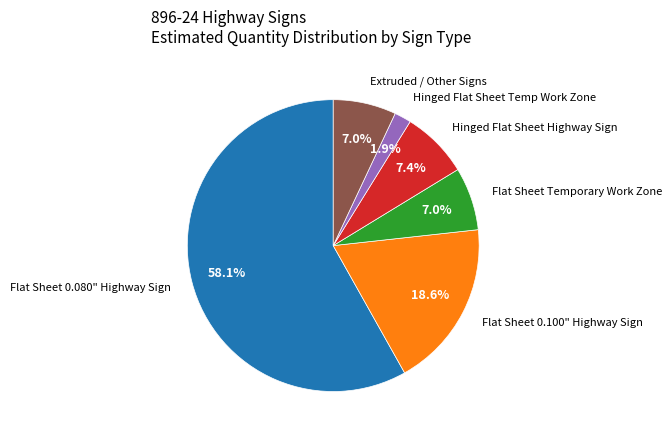

Is there any slice that represents more than half of the pie?

Yes